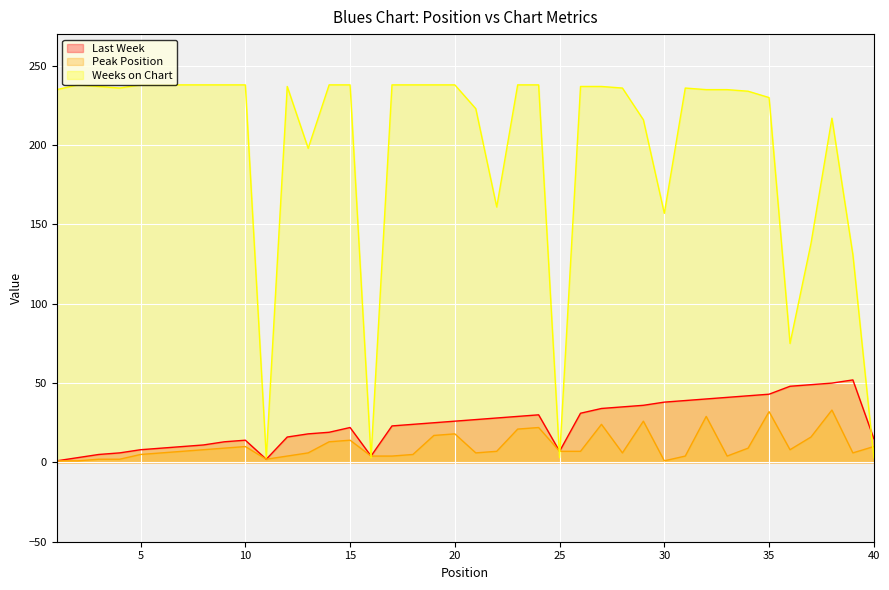

Which category has the highest value in the Last Week series?

39